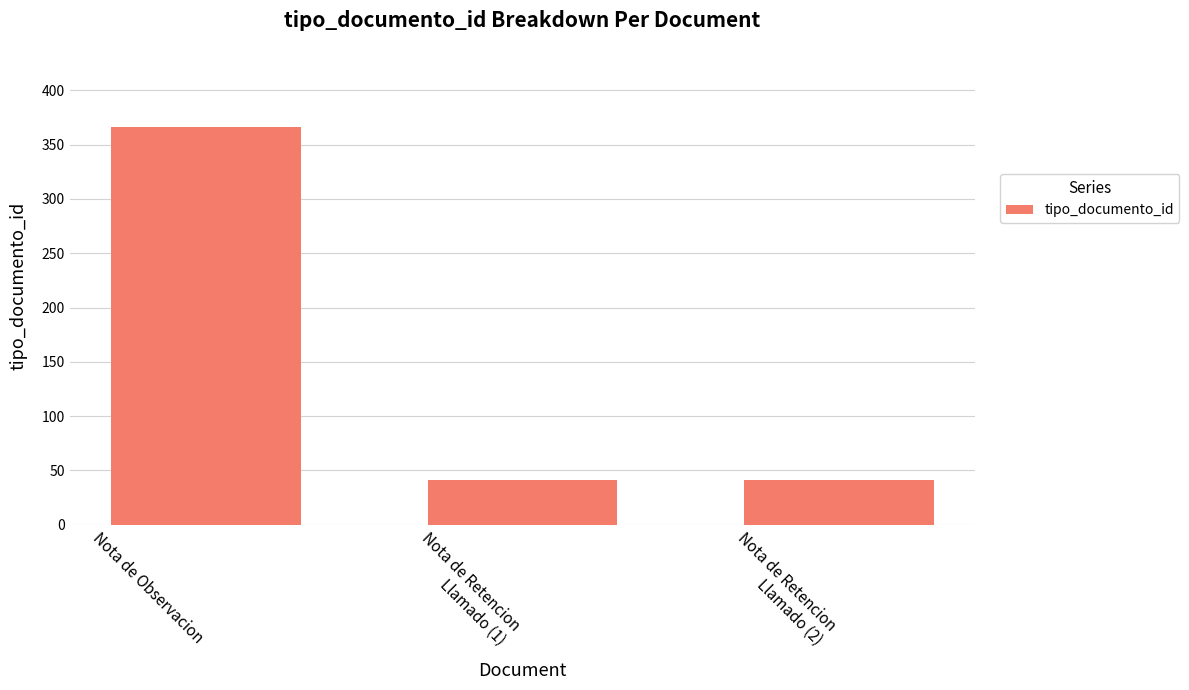

Are the bars horizontal?

No